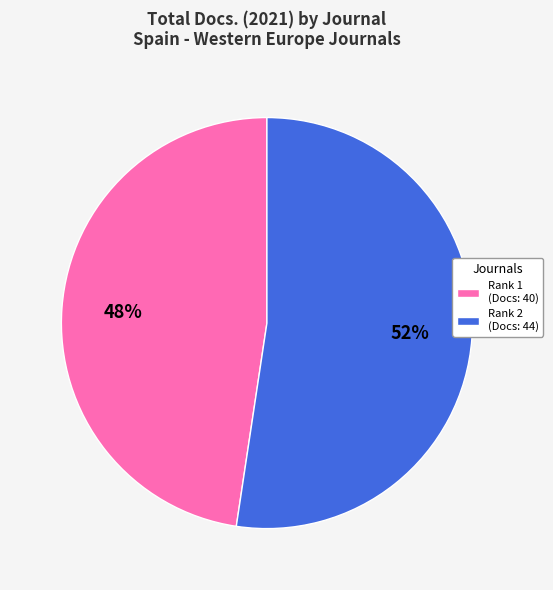

Is it true that Rank 2 (Docs: 44) is 52% of the pie?

True